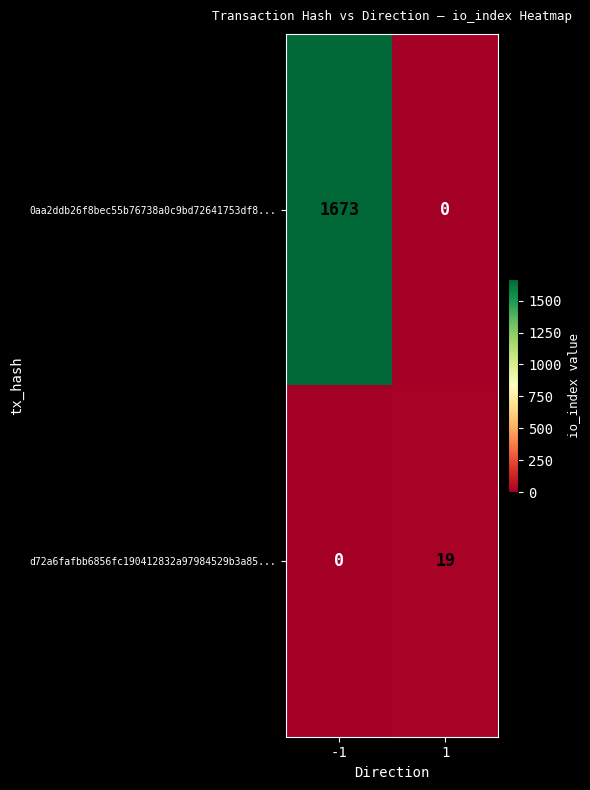

At how many categories does at least one series exceed 594?

1